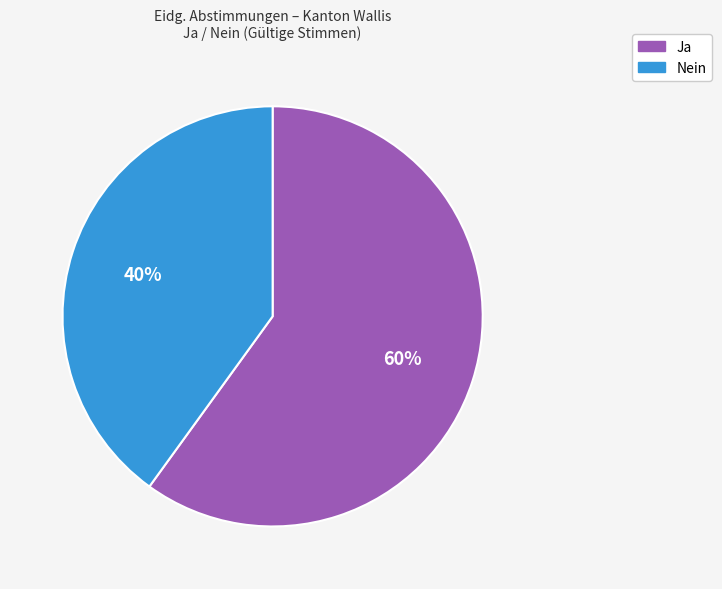

True or false: Nein accounts for 40% of the total.

True